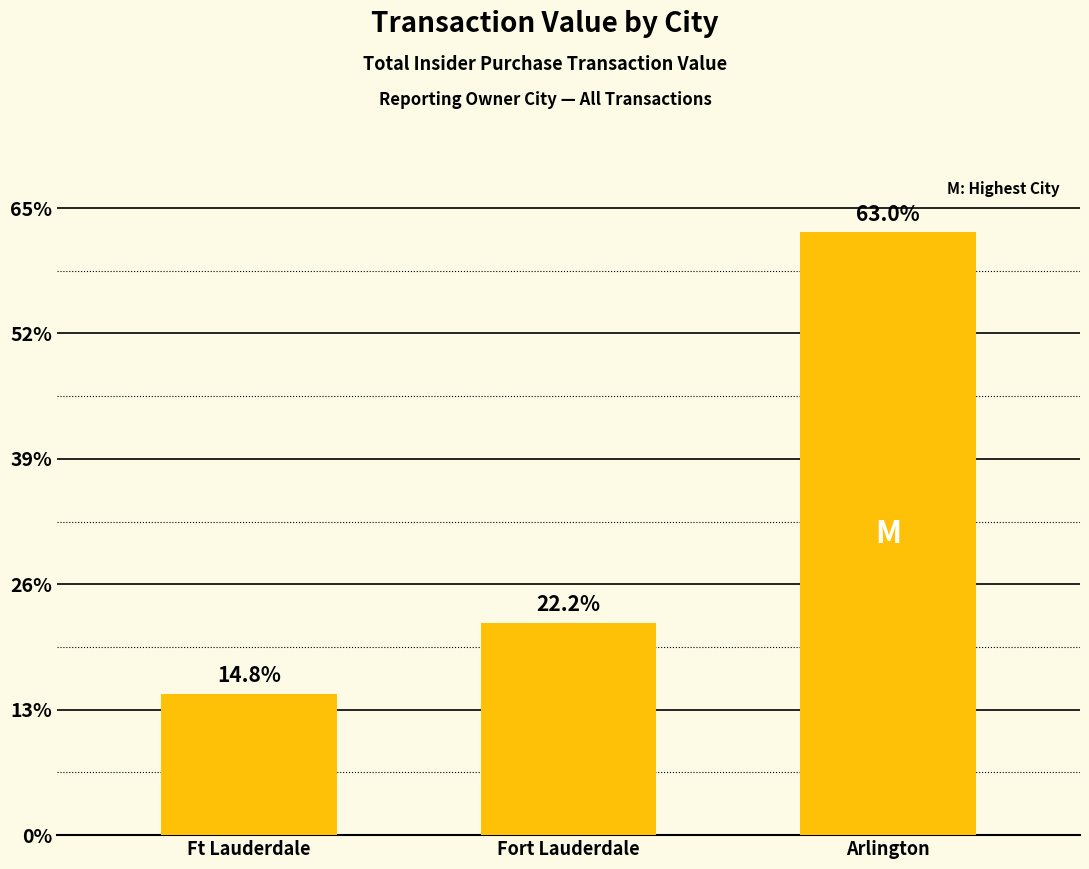

Are the bars horizontal?

No